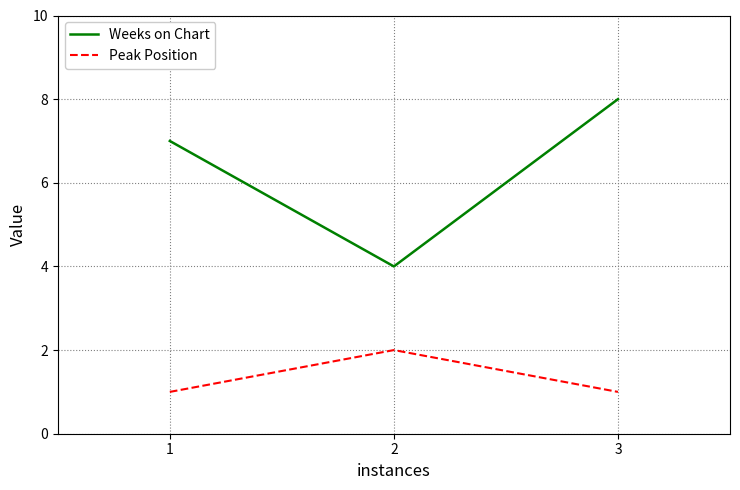

At 2, list the series in order from largest to smallest.

Weeks on Chart, Peak Position